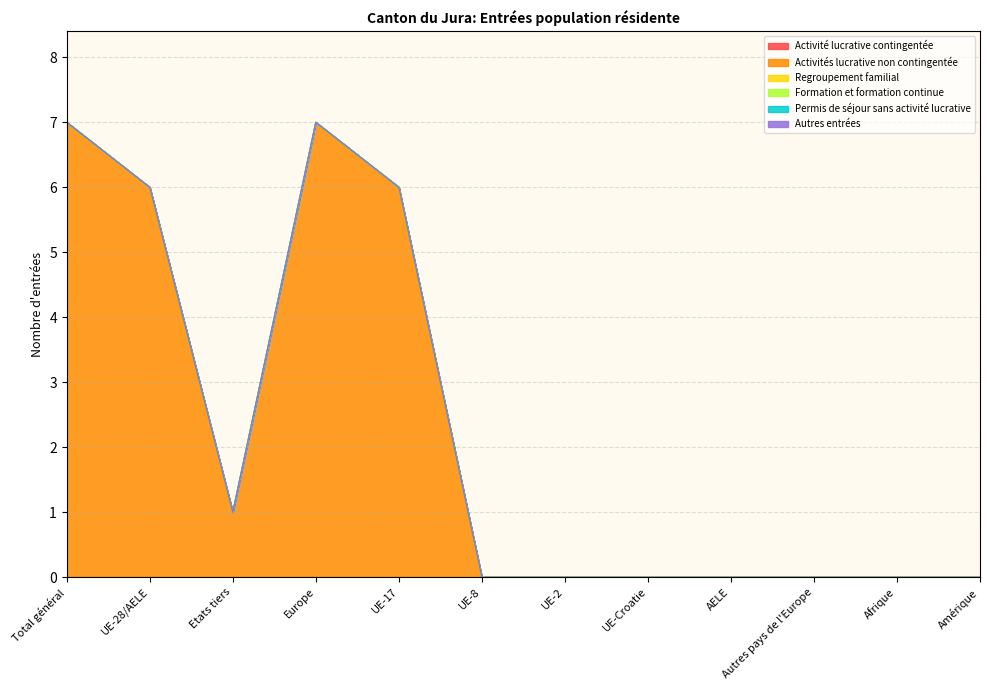

Where is Formation et formation continue nearest to the value 0?

Total général